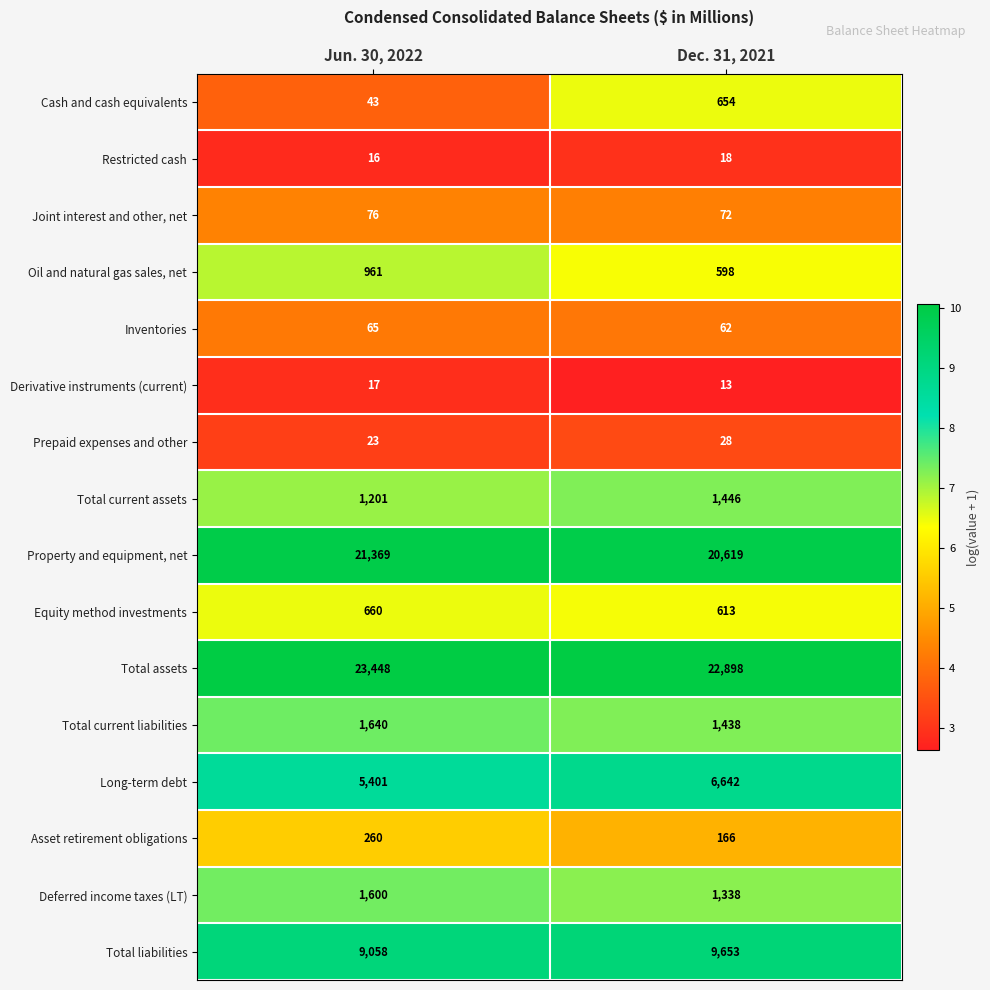

What is the difference between the highest and lowest values at Jun. 30, 2022?

23432